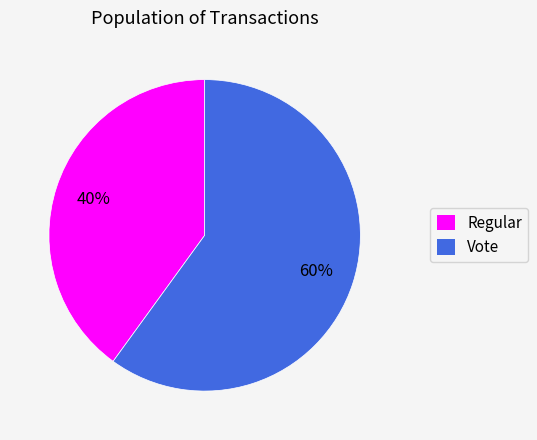

True or false: Vote accounts for 60% of the total.

True